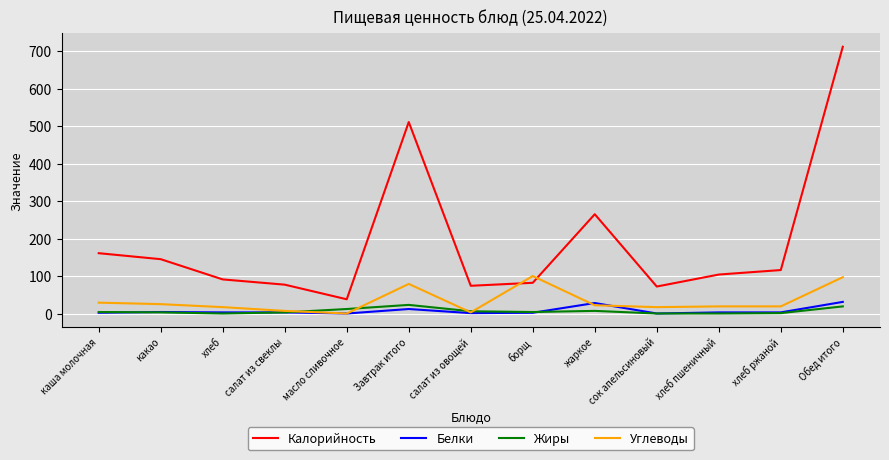

What position from the right is хлеб ржаной?

2